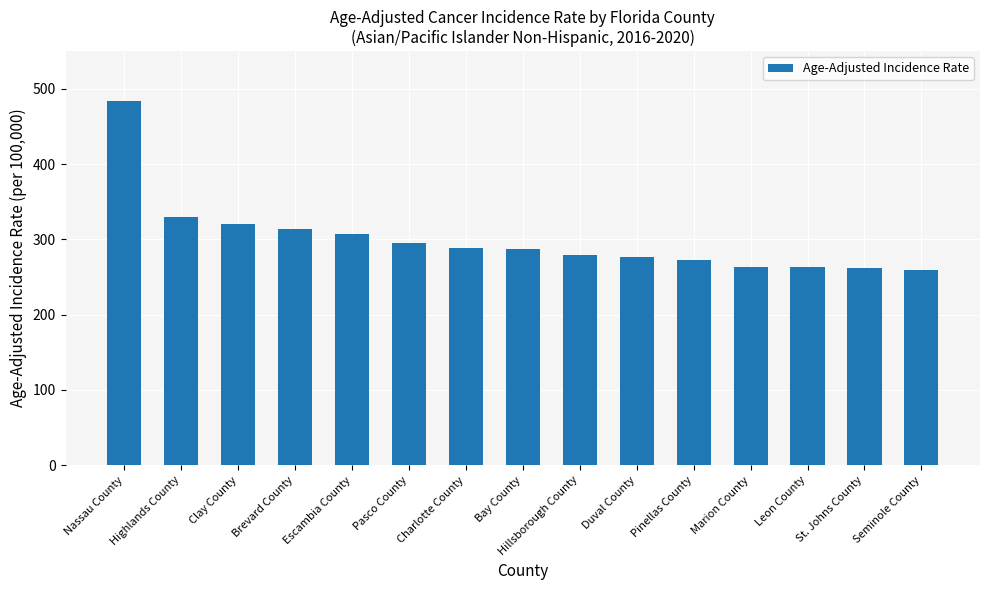

What is the label of the 14th bar from the left?

St. Johns County